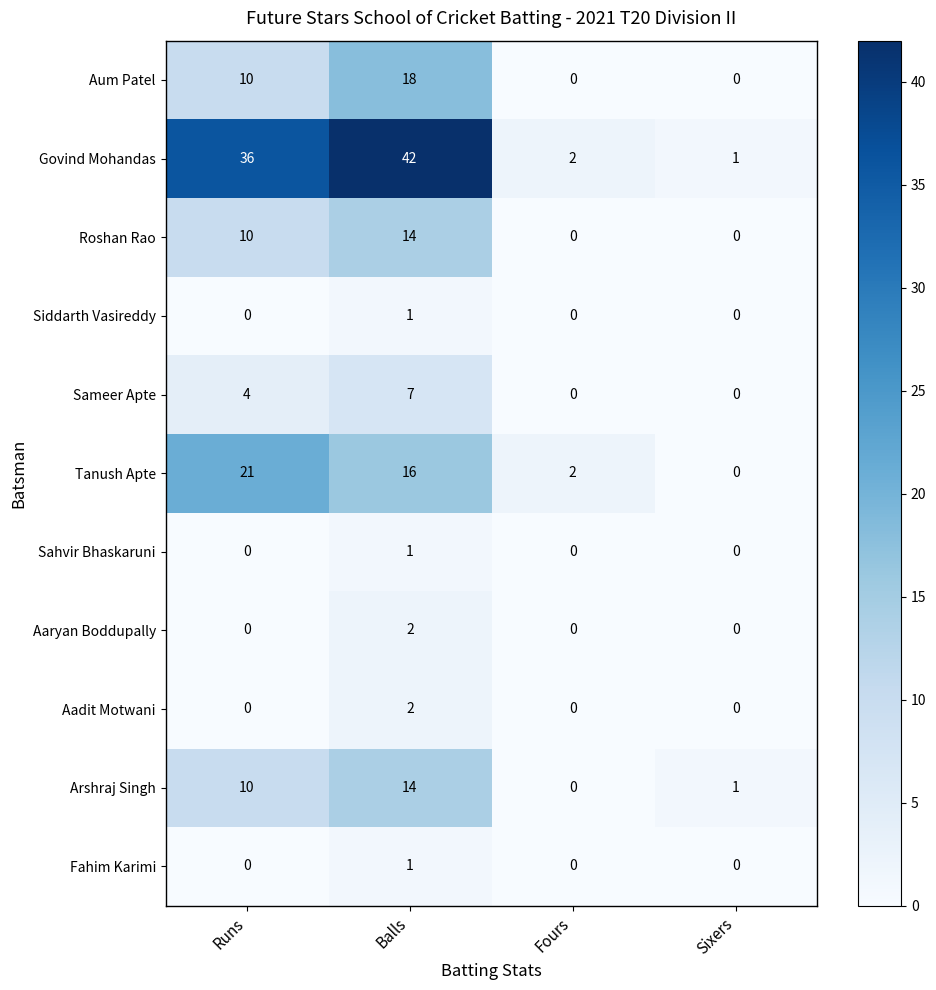

Which label corresponds to the largest value in the chart?

Balls